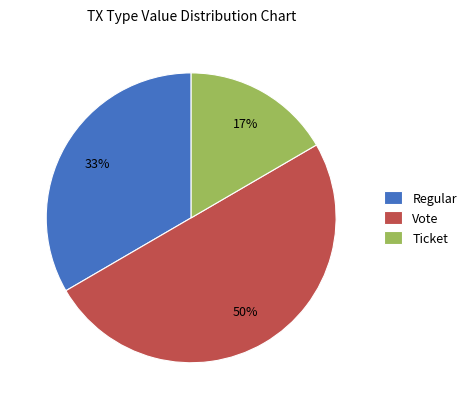

Is it true that Vote is 3% of the pie?

False